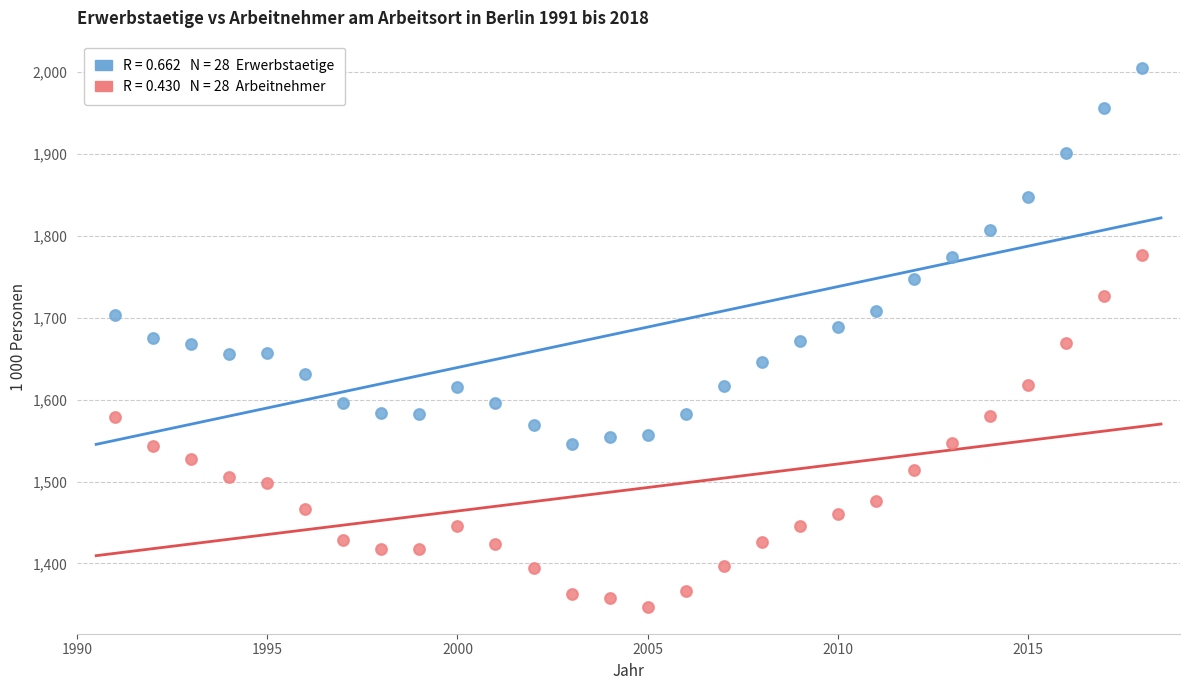

Across all data points, what is the range of X values (max minus min)?

27.0